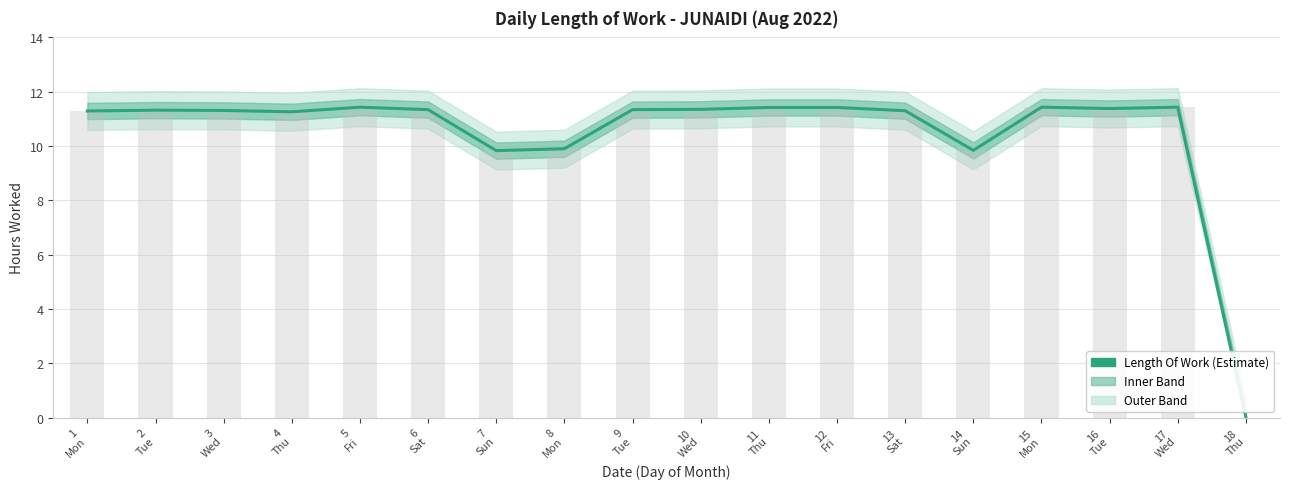

Reading right to left, what are all the values shown in this chart?

0.0	11.4	11.4	11.4	9.8	11.3	11.4	11.4	11.3	11.3	9.9	9.8	11.3	11.4	11.3	11.3	11.3	11.3